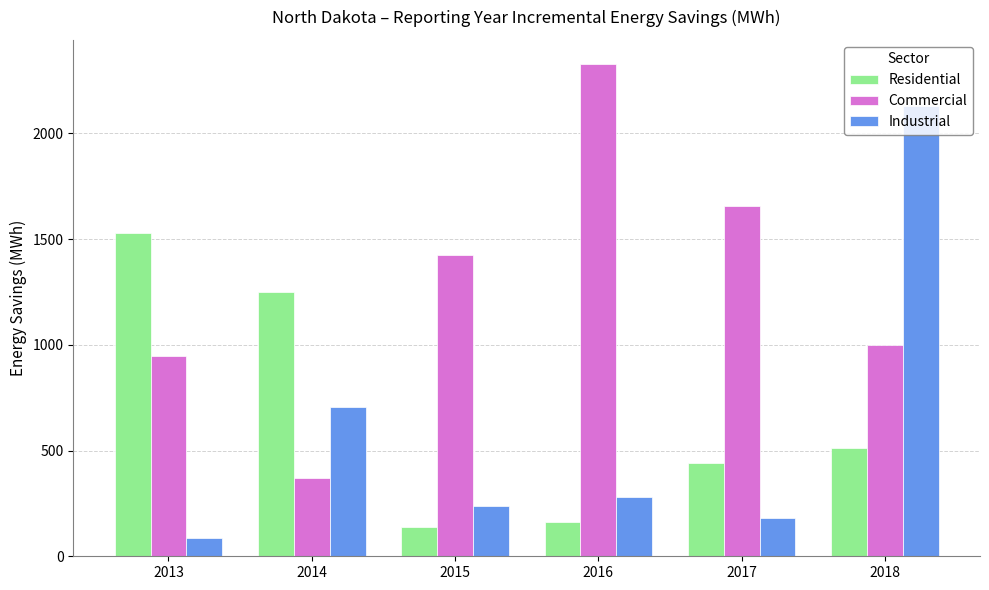

What is the difference between the Residential values at 2017 and 2018?

68